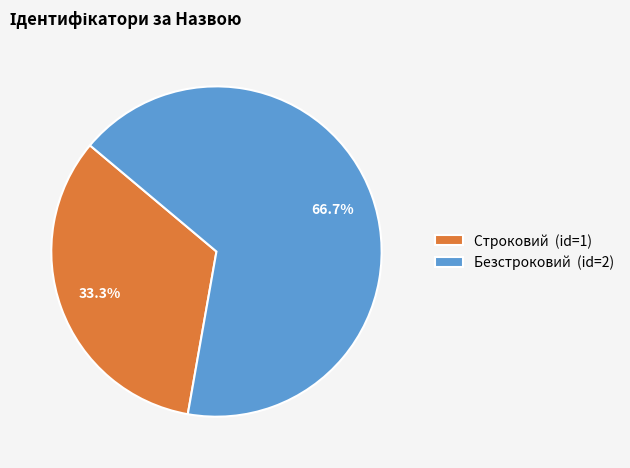

What is the ratio of the value at Строковий to the value at Безстроковий?

0.5